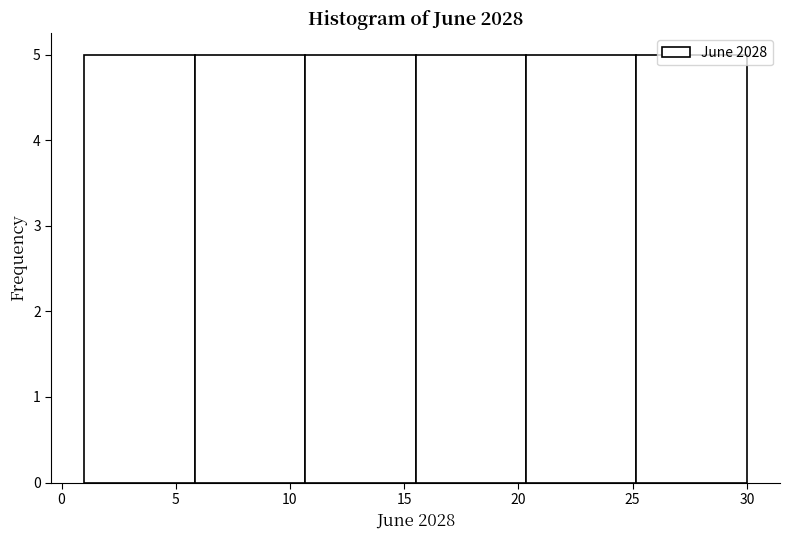

Reading left to right, transcribe this chart: for each bar, give the range it covers on the x-axis and its height. Neither the bar edges nor the heights are printed on the chart, so give them approximately, as read against the axes.

1.0 to 6.0: 5
6.0 to 10.5: 5
10.5 to 15.5: 5
15.5 to 20.5: 5
20.5 to 25.0: 5
25.0 to 30.0: 5